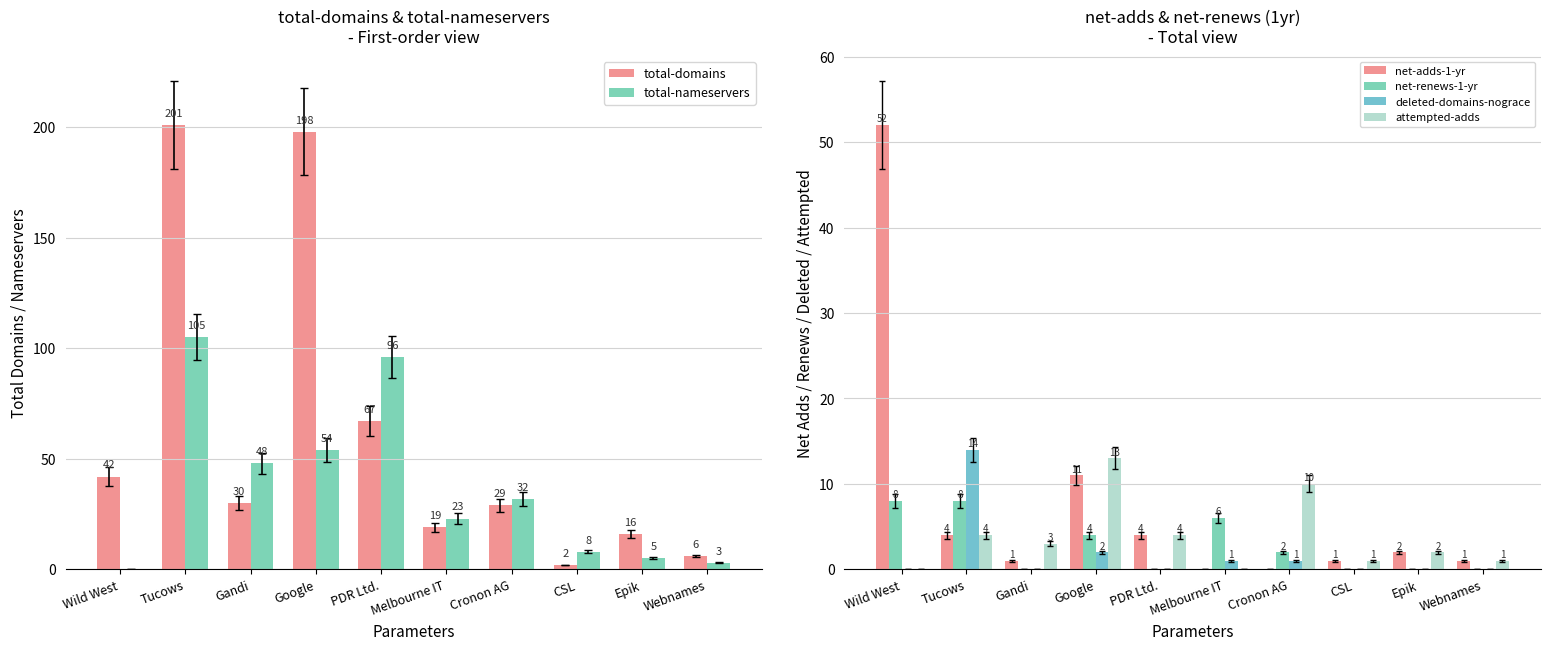

Reading left to right, list all the values displayed in this chart.

total-domains: 42	201	30	198	67	19	29	2	16	6
total-nameservers: 0	105	48	54	96	23	32	8	5	3
net-adds-1-yr: 52	4	1	11	4	0	0	1	2	1
net-renews-1-yr: 8	8	0	4	0	6	2	0	0	0
deleted-domains-nograce: 0	14	0	2	0	1	1	0	0	0
attempted-adds: 0	4	3	13	4	0	10	1	2	1